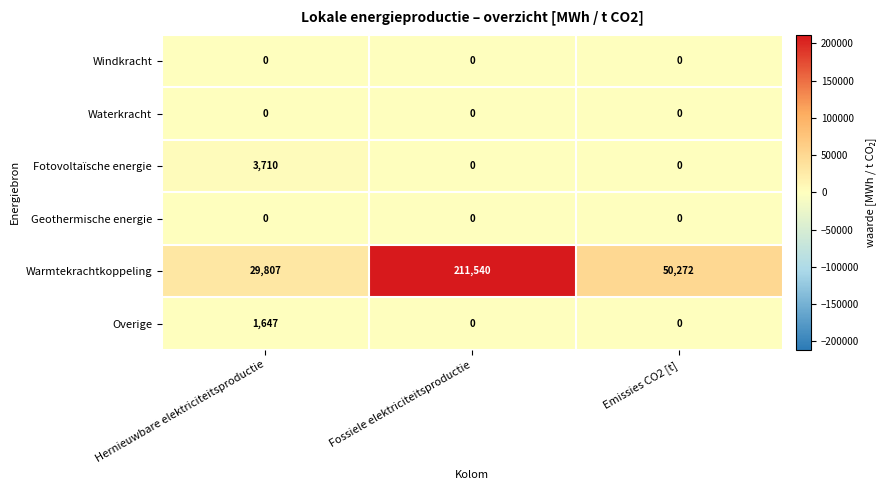

Is it true that Warmtekrachtkoppeling equals 29807 at Hernieuwbare elektriciteitsproductie?

True